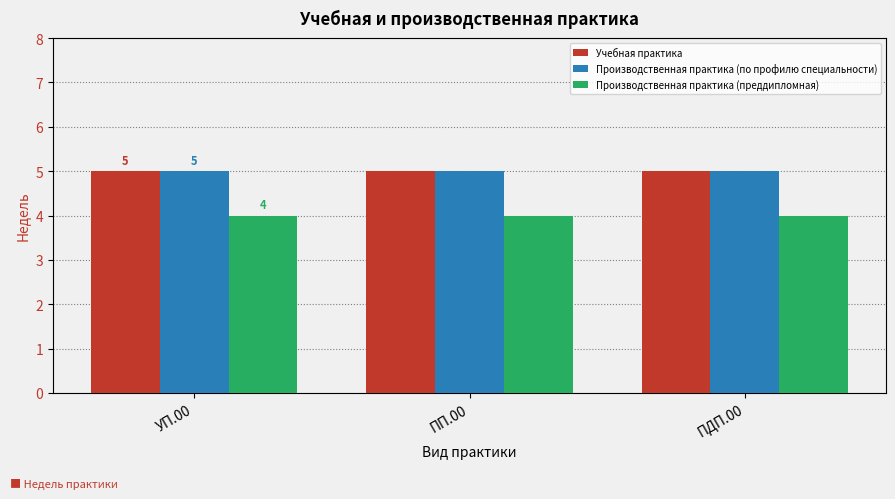

What is the average value of the Производственная практика (преддипломная) series?

4